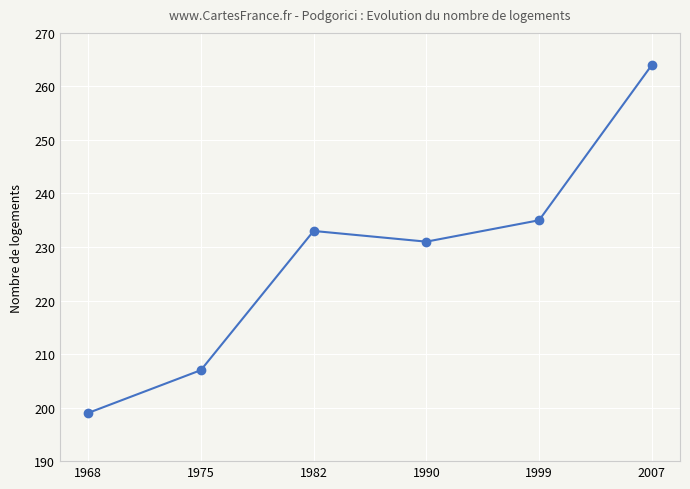

How many data points are less than 233?

3